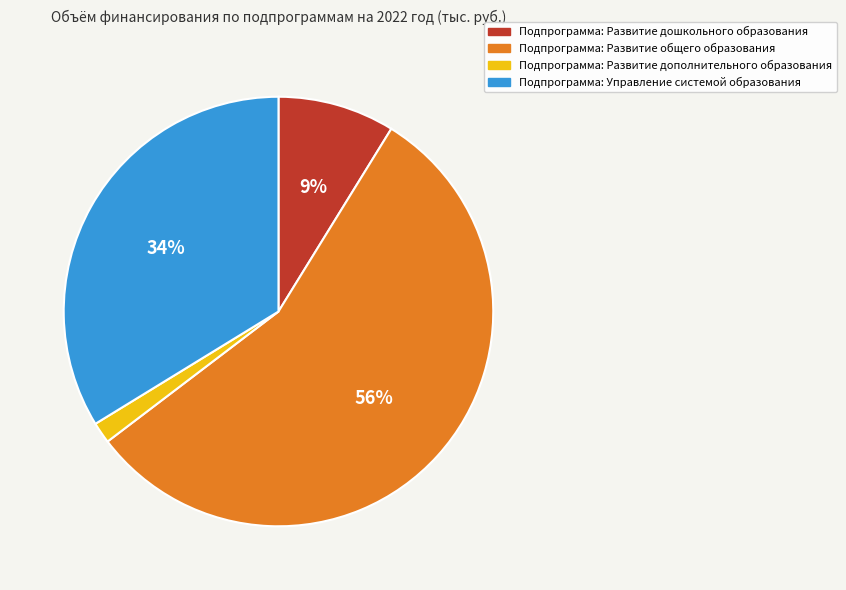

Approximately how many times larger is the value at Подпрограмма: Развитие дошкольного образования compared to Подпрограмма: Управление системой образования?

0.3